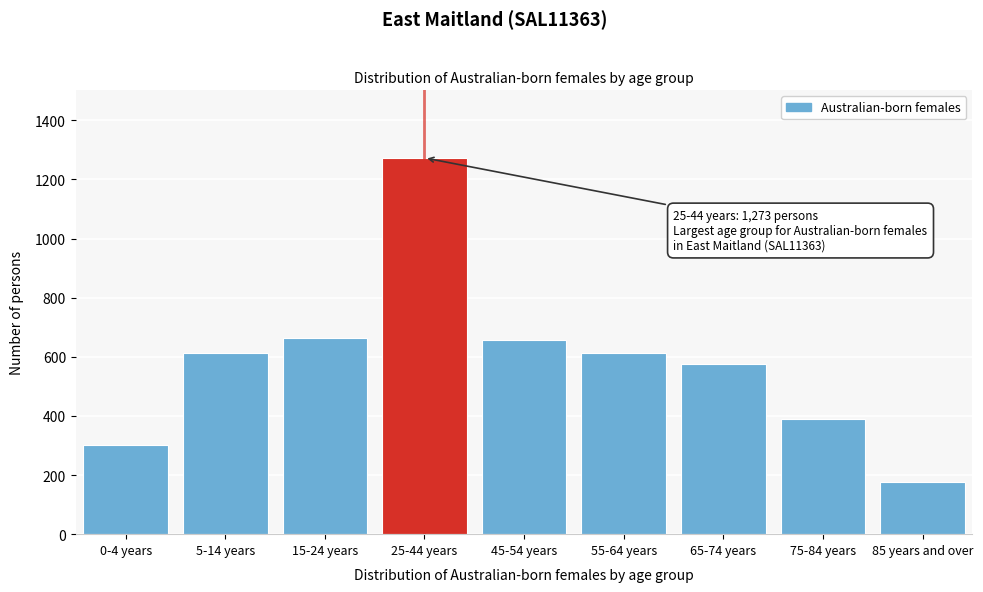

What is the change in value from 55-64 years to 75-84 years?

-224